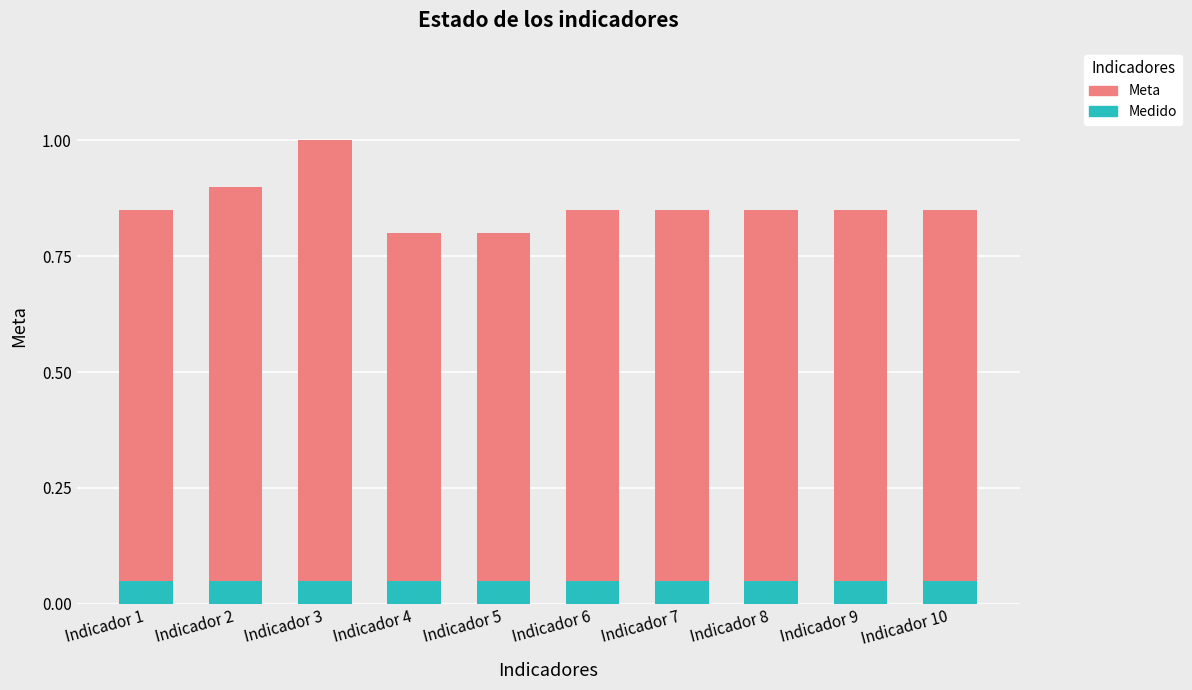

The value of Medido at Indicador 7 is 0.0. True or false?

False